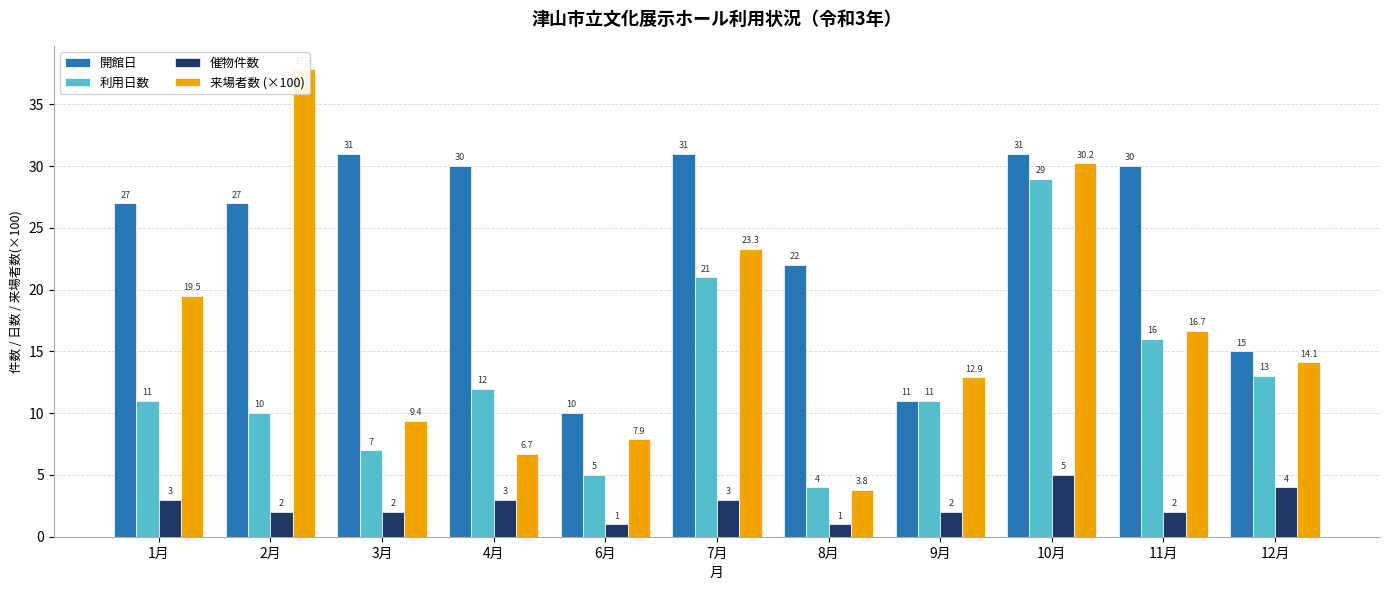

What is the difference between the second highest and minimum values in the 来場者数 (×100) series?

26.5